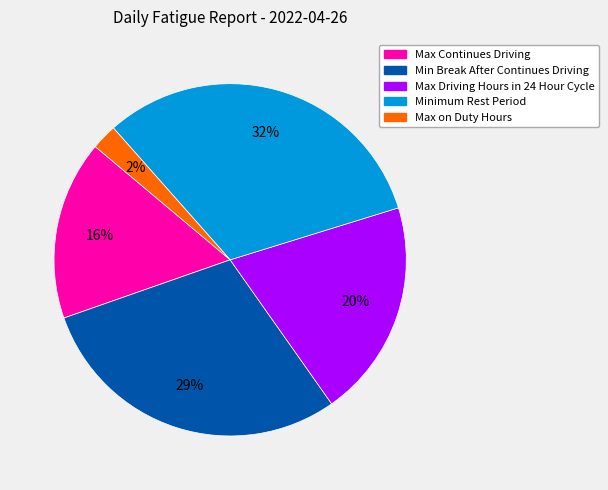

Does any single category account for the majority?

No